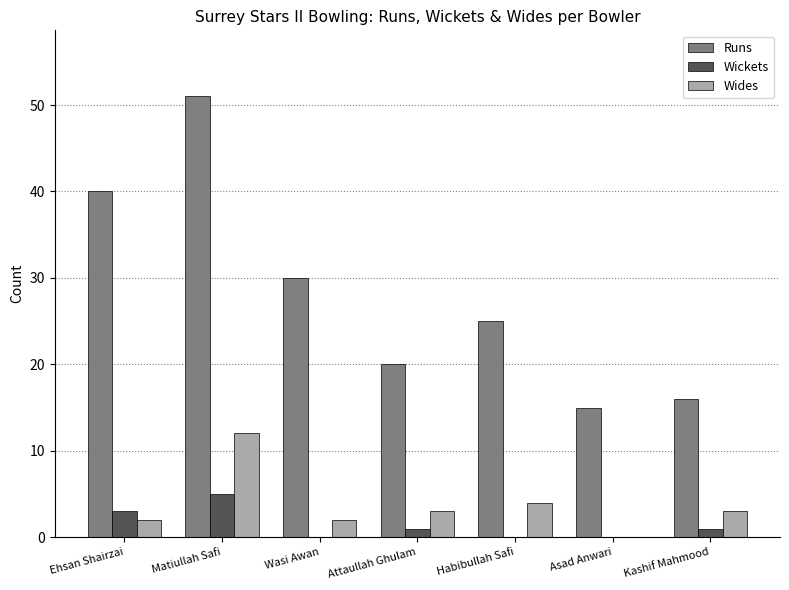

The value of Runs at Habibullah Safi is 25. True or false?

True